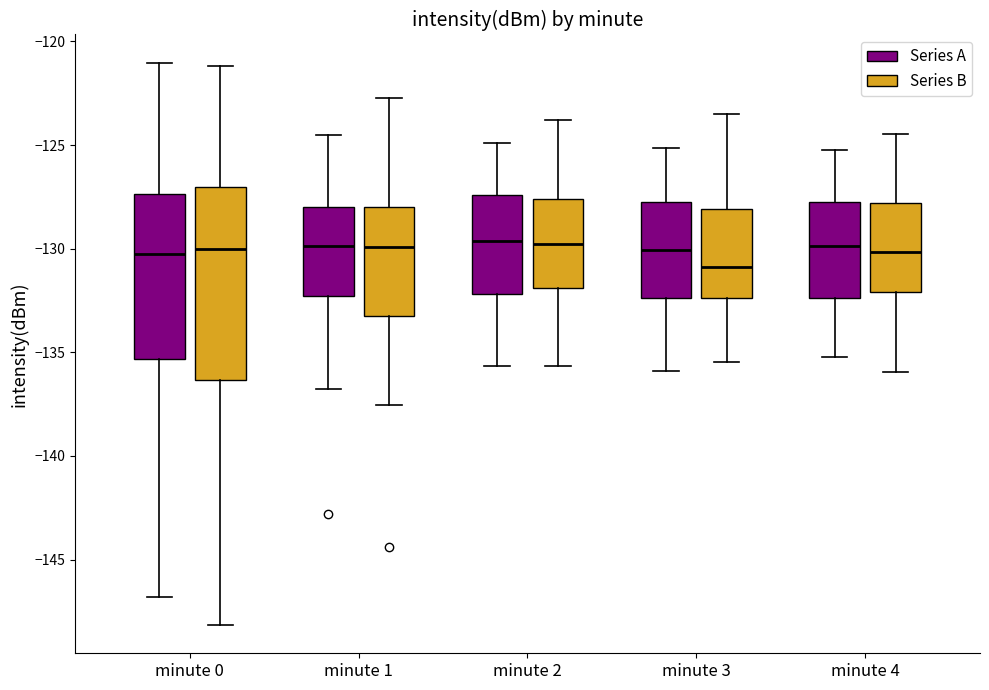

Where does the upper whisker of the box for minute 4 (Series B) end on the y-axis? The values are not printed on the chart, so give them approximately, as read against the axis.

-124.5